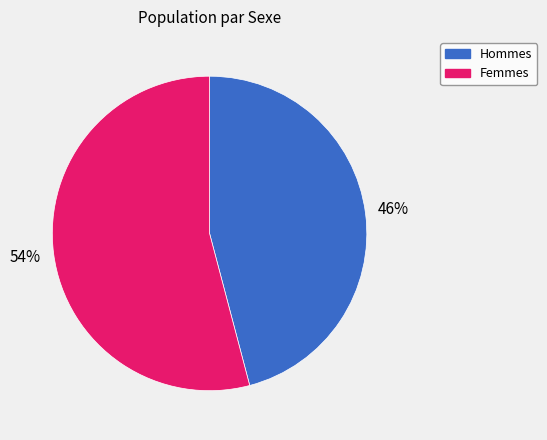

To the nearest percent, what is the difference between the largest and smallest slice percentages?

8%